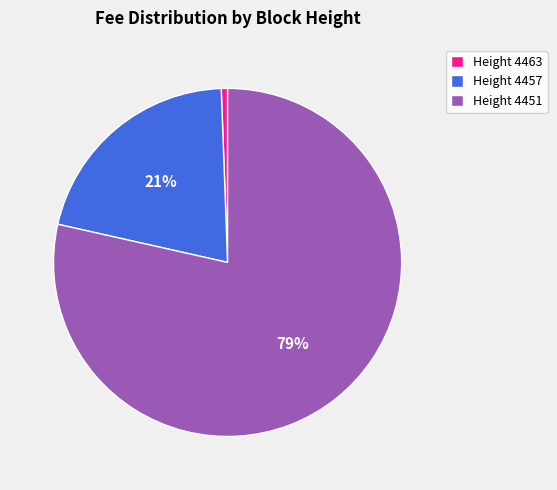

True or false: Height 4463 accounts for 11% of the total.

False